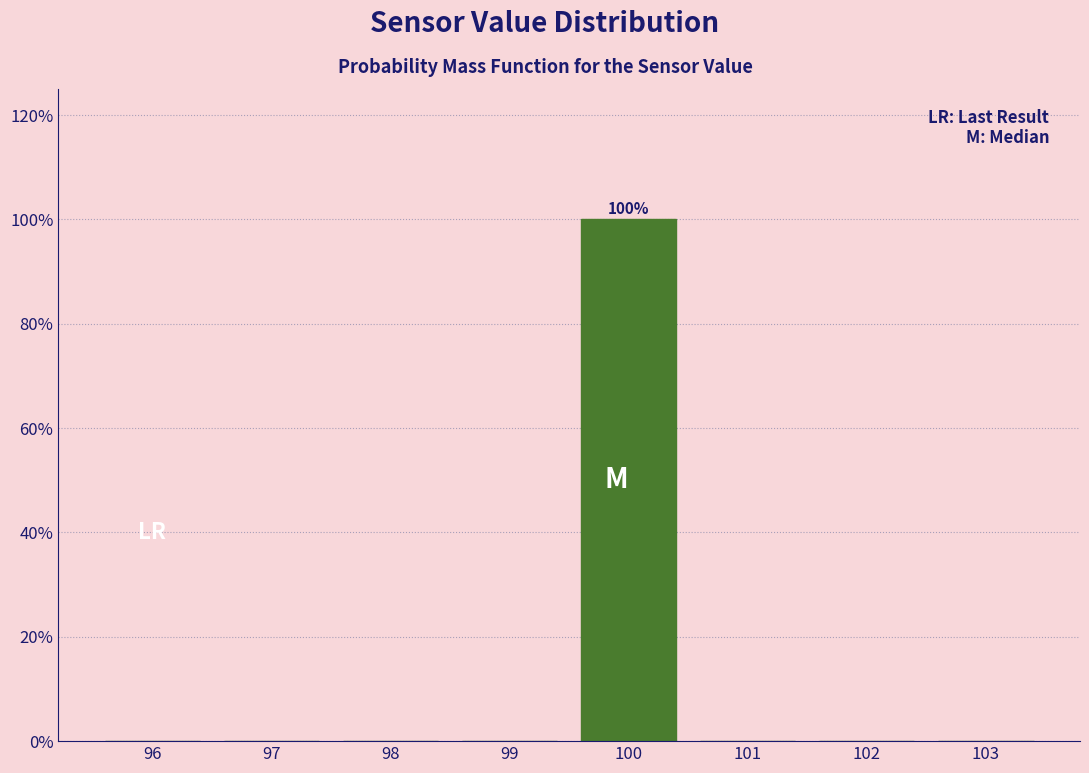

Which range on the x-axis has the tallest bar?

99.5 to 100.5